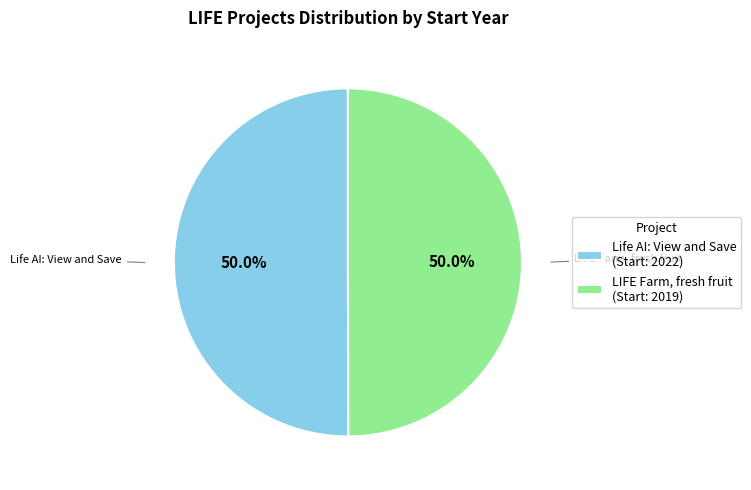

What is the total percentage of LIFE Farm, fresh fruit and Life AI: View and Save?

100.0%